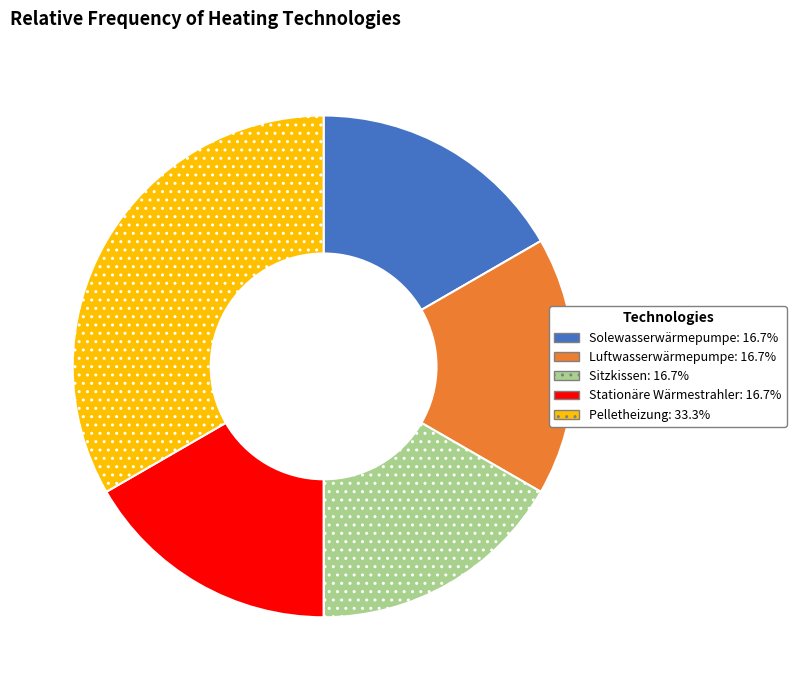

Does Sitzkissen: 16.7% account for over 50% of the chart?

No